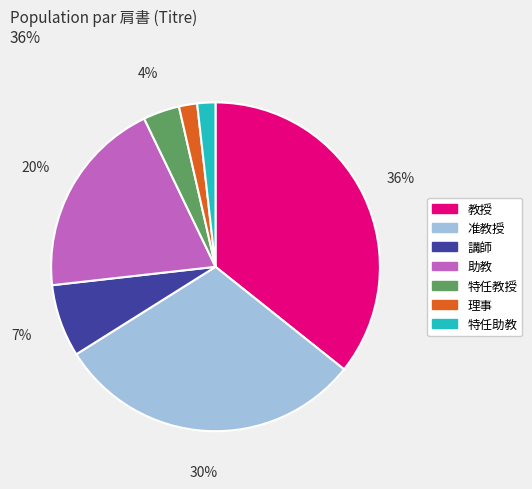

Combined, do 教授 and 助教 account for over 50%?

Yes